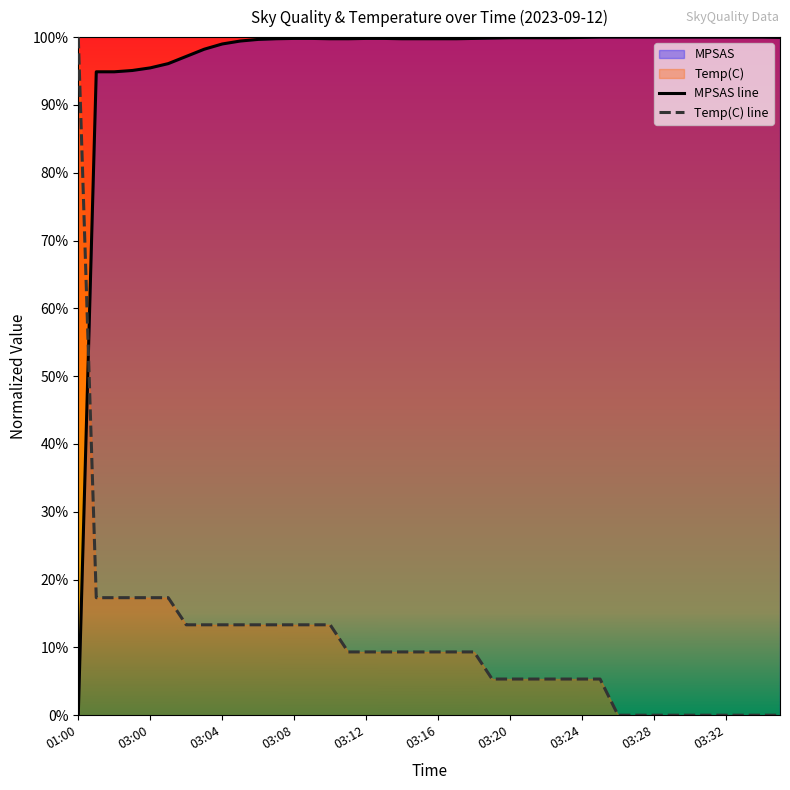

Is it true that MPSAS line equals 0.4 at 23?

False